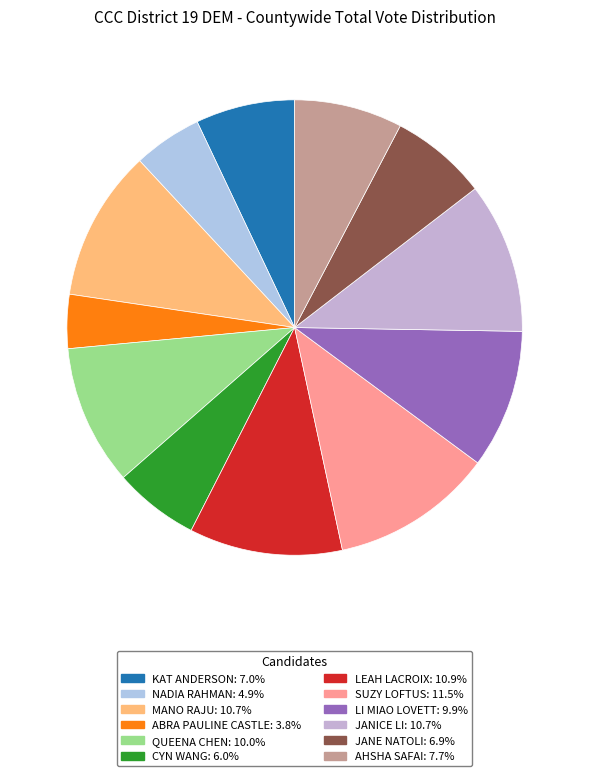

The QUEENA CHEN slice represents 10% of the pie. True or false?

True